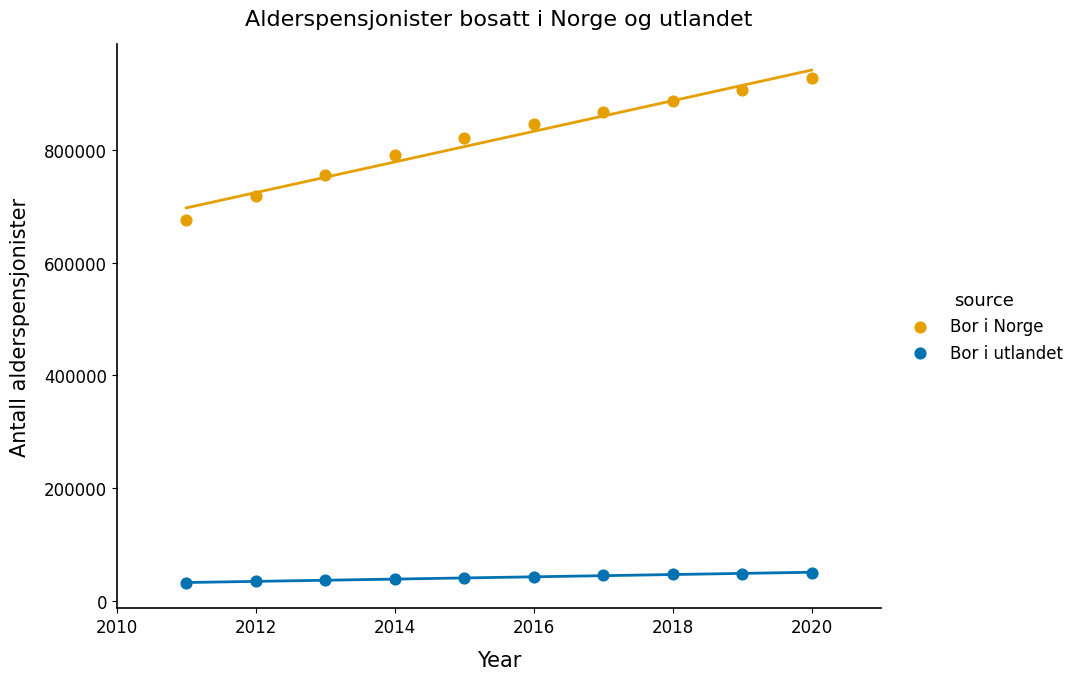

What are all the series names shown in the legend?

Bor i Norge, Bor i utlandet